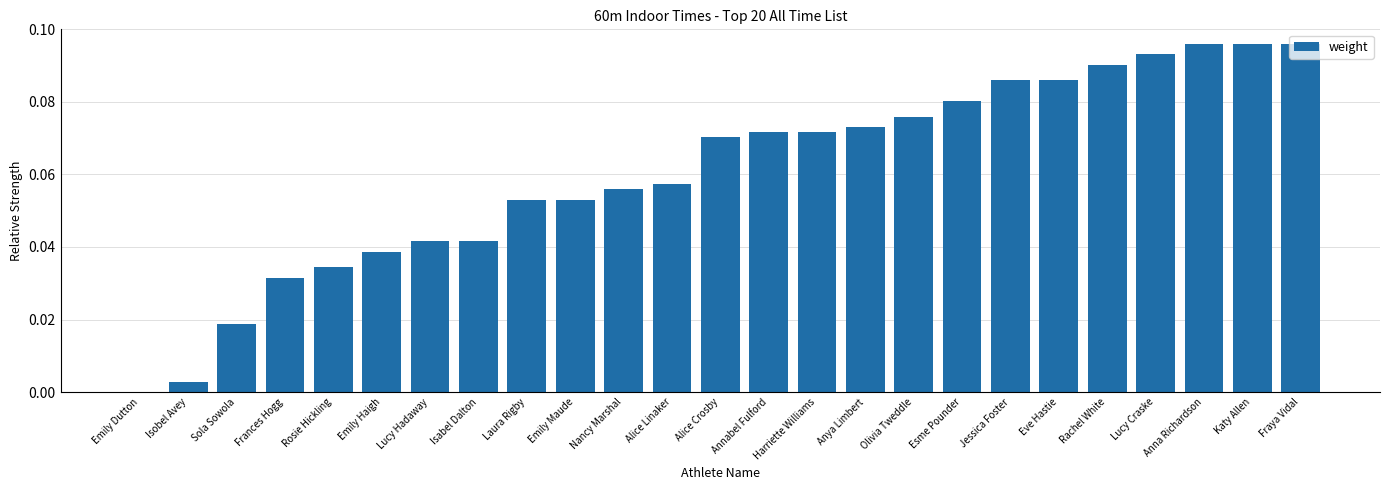

True or false: the data shows 0.0 at Isobel Avey.

True